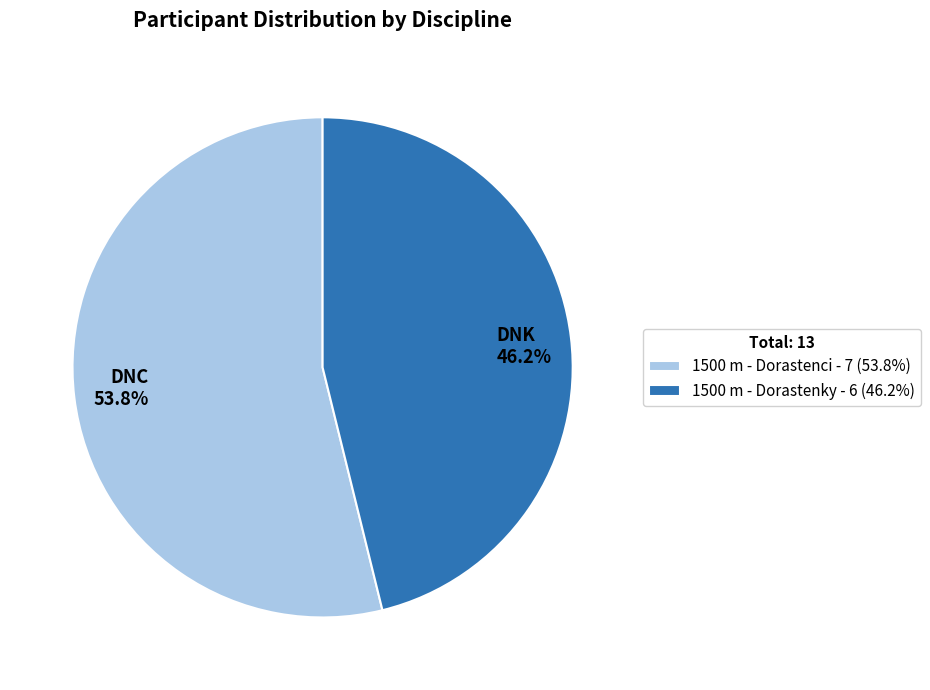

To the nearest percent, what is the combined percentage of 1500 m - Dorastenky and 1500 m - Dorastenci?

100%